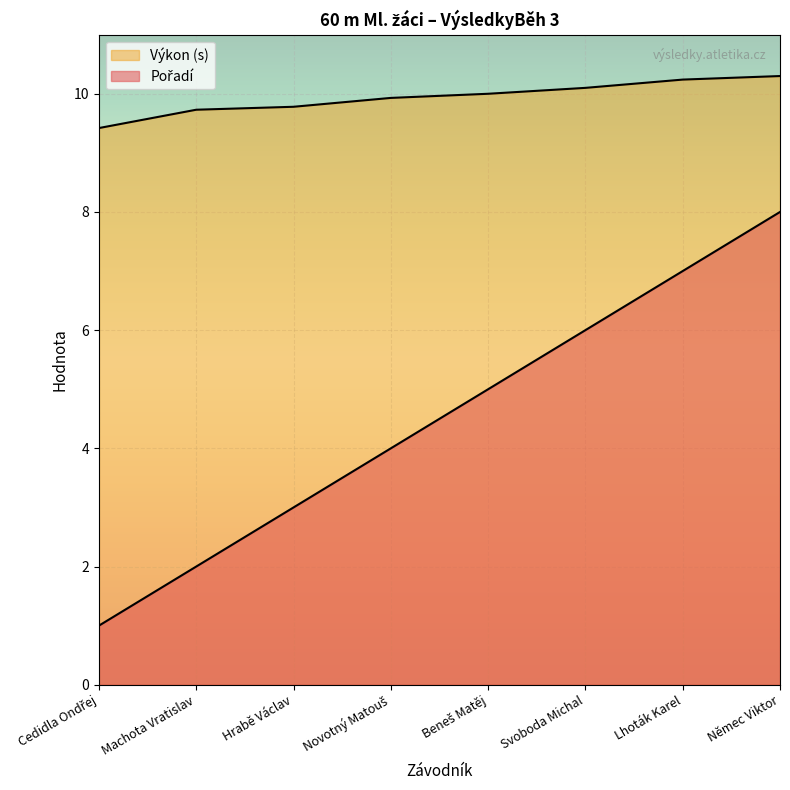

Which series has the largest total across all categories?

Výkon